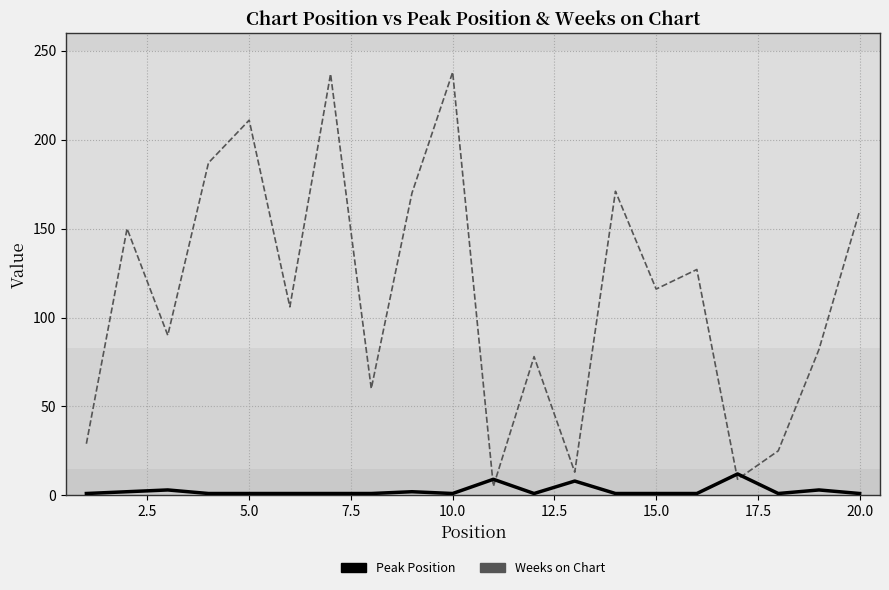

How many series are shown in this chart?

2